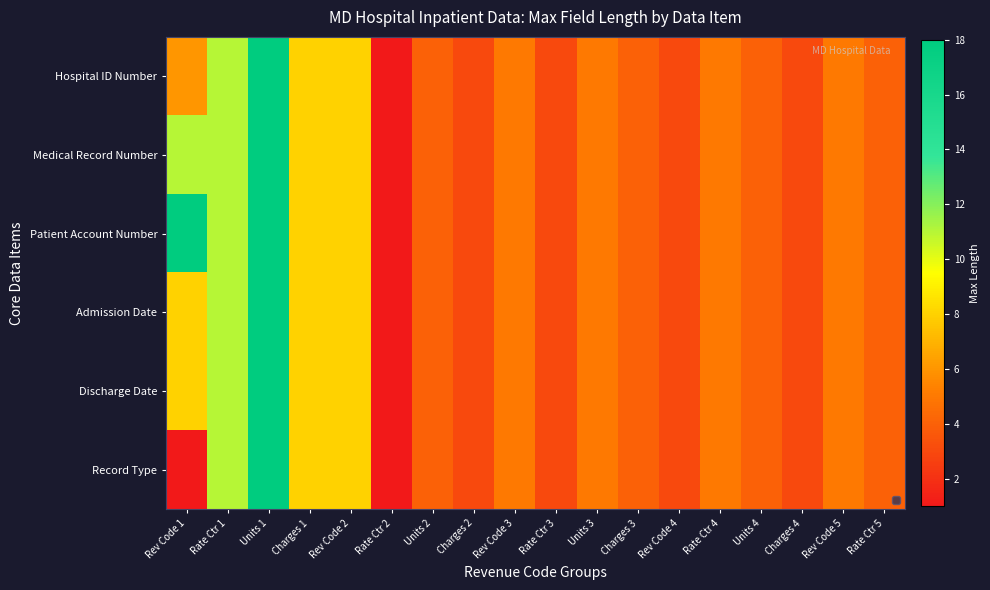

Reading left to right, extract all data points from this chart.

Hospital ID Number: Rev Code 1=6	Rate Ctr 1=11	Units 1=18	Charges 1=8	Rev Code 2=8	Rate Ctr 2=1	Units 2=4	Charges 2=3	Rev Code 3=5	Rate Ctr 3=3	Units 3=5	Charges 3=4	Rev Code 4=3	Rate Ctr 4=5	Units 4=4	Charges 4=3	Rev Code 5=5	Rate Ctr 5=4
Medical Record Number: Rev Code 1=11	Rate Ctr 1=11	Units 1=18	Charges 1=8	Rev Code 2=8	Rate Ctr 2=1	Units 2=4	Charges 2=3	Rev Code 3=5	Rate Ctr 3=3	Units 3=5	Charges 3=4	Rev Code 4=3	Rate Ctr 4=5	Units 4=4	Charges 4=3	Rev Code 5=5	Rate Ctr 5=4
Patient Account Number: Rev Code 1=18	Rate Ctr 1=11	Units 1=18	Charges 1=8	Rev Code 2=8	Rate Ctr 2=1	Units 2=4	Charges 2=3	Rev Code 3=5	Rate Ctr 3=3	Units 3=5	Charges 3=4	Rev Code 4=3	Rate Ctr 4=5	Units 4=4	Charges 4=3	Rev Code 5=5	Rate Ctr 5=4
Admission Date: Rev Code 1=8	Rate Ctr 1=11	Units 1=18	Charges 1=8	Rev Code 2=8	Rate Ctr 2=1	Units 2=4	Charges 2=3	Rev Code 3=5	Rate Ctr 3=3	Units 3=5	Charges 3=4	Rev Code 4=3	Rate Ctr 4=5	Units 4=4	Charges 4=3	Rev Code 5=5	Rate Ctr 5=4
Discharge Date: Rev Code 1=8	Rate Ctr 1=11	Units 1=18	Charges 1=8	Rev Code 2=8	Rate Ctr 2=1	Units 2=4	Charges 2=3	Rev Code 3=5	Rate Ctr 3=3	Units 3=5	Charges 3=4	Rev Code 4=3	Rate Ctr 4=5	Units 4=4	Charges 4=3	Rev Code 5=5	Rate Ctr 5=4
Record Type: Rev Code 1=1	Rate Ctr 1=11	Units 1=18	Charges 1=8	Rev Code 2=8	Rate Ctr 2=1	Units 2=4	Charges 2=3	Rev Code 3=5	Rate Ctr 3=3	Units 3=5	Charges 3=4	Rev Code 4=3	Rate Ctr 4=5	Units 4=4	Charges 4=3	Rev Code 5=5	Rate Ctr 5=4